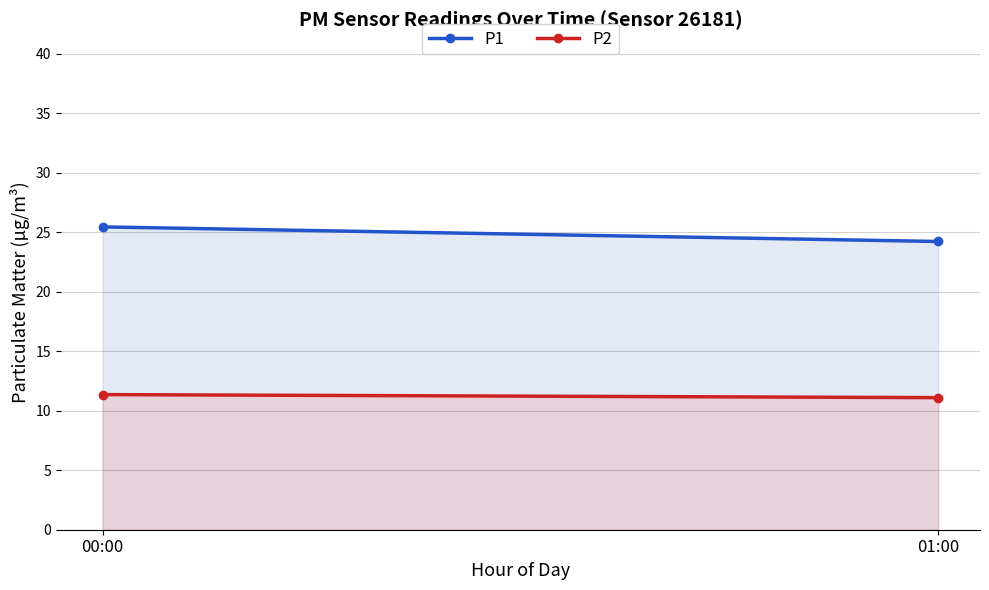

What are all the series names shown in the legend?

P1, P2